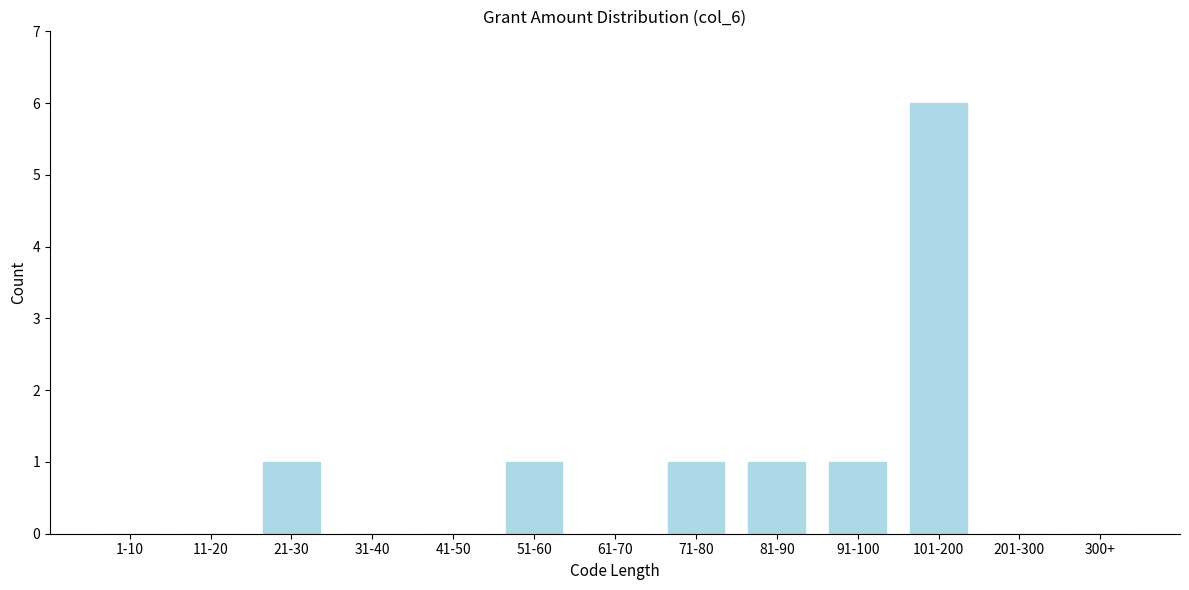

Reading left to right, what are all the values shown in this chart?

1-10=0	11-20=0	21-30=1	31-40=0	41-50=0	51-60=1	61-70=0	71-80=1	81-90=1	91-100=1	101-200=6	201-300=0	300+=0